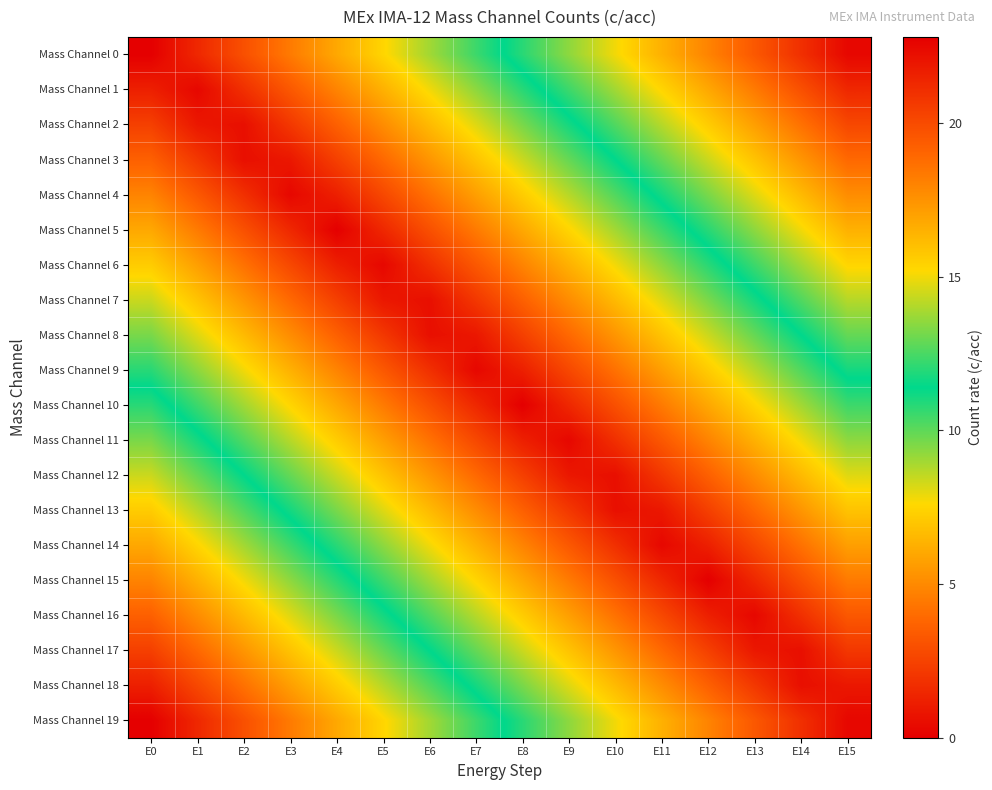

What is the greatest value displayed?

22.8